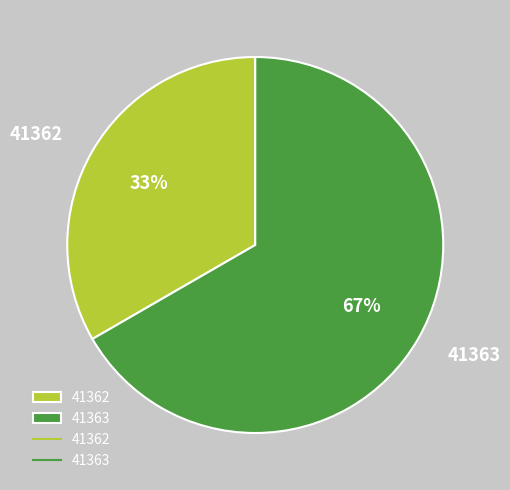

Which slice represents more than half of the pie?

41363